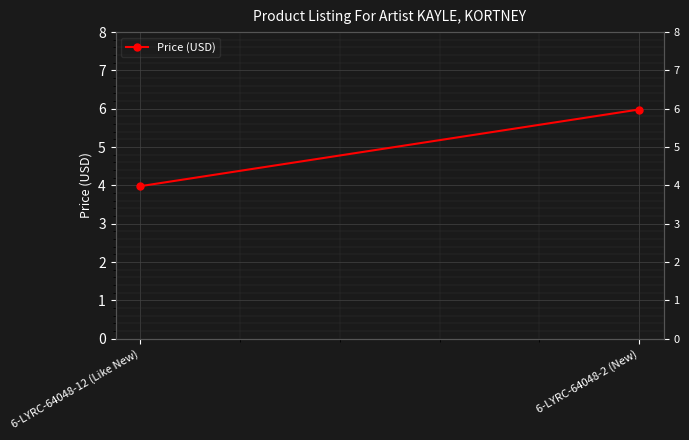

The chart shows a value of 10.2 at 6-LYRC-64048-2 (New). True or false?

False